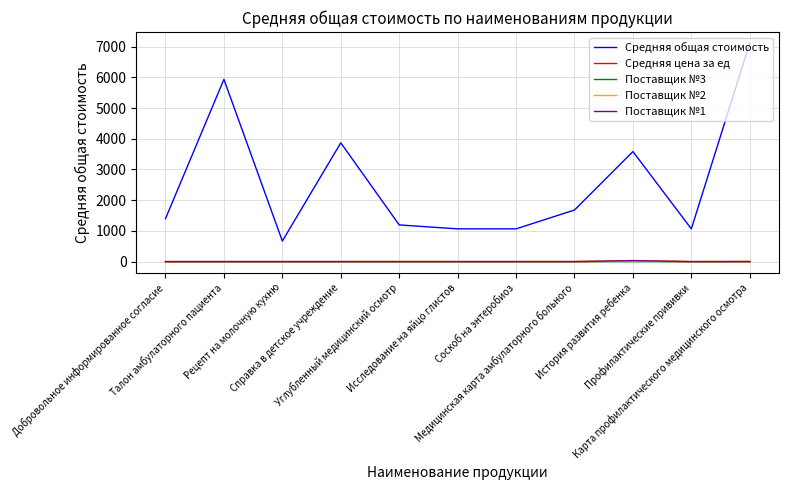

What is the maximum value shown in the chart?

7116.7